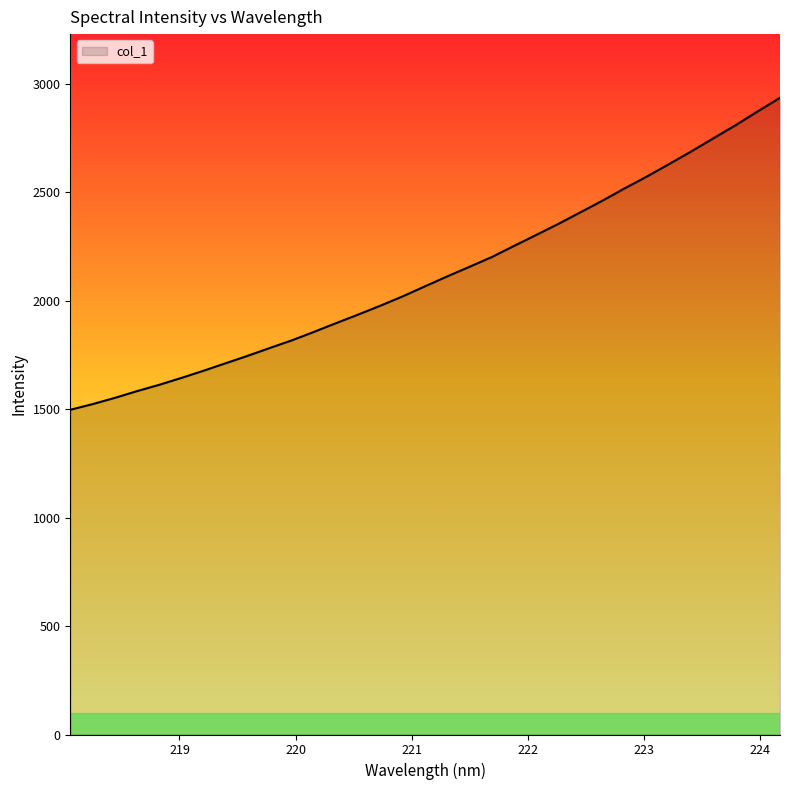

What is the maximum value shown in the chart?

2935.6